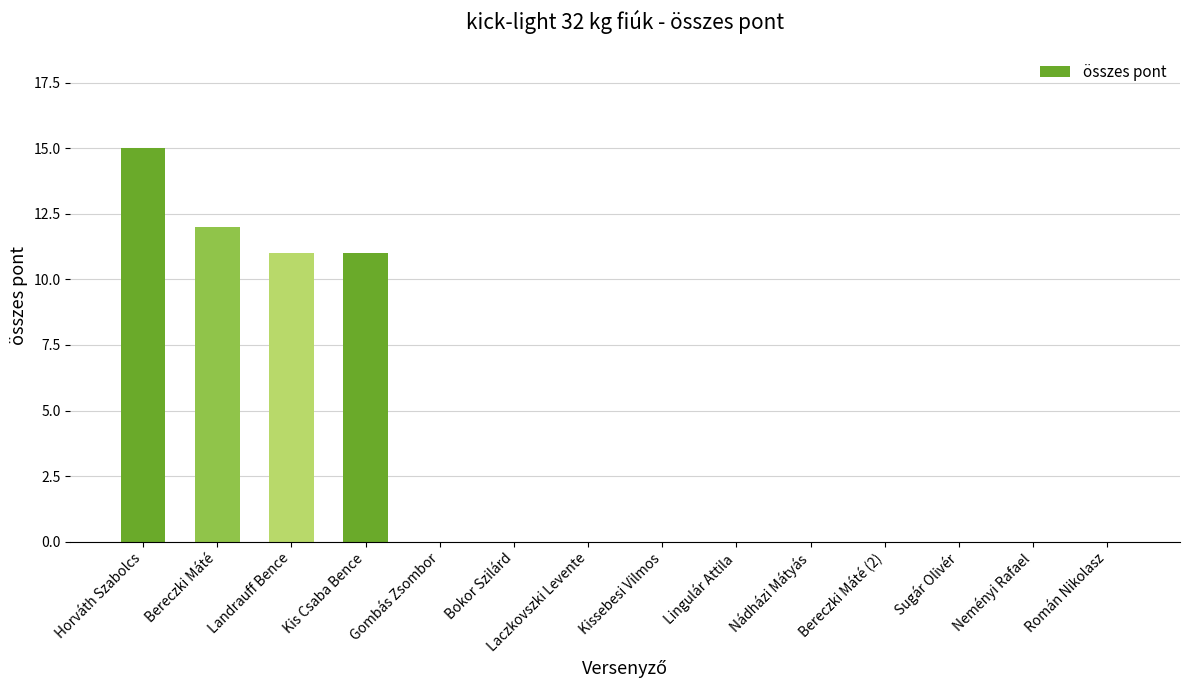

What is the difference between the values at Laczkovszki Levente and Horváth Szabolcs?

15